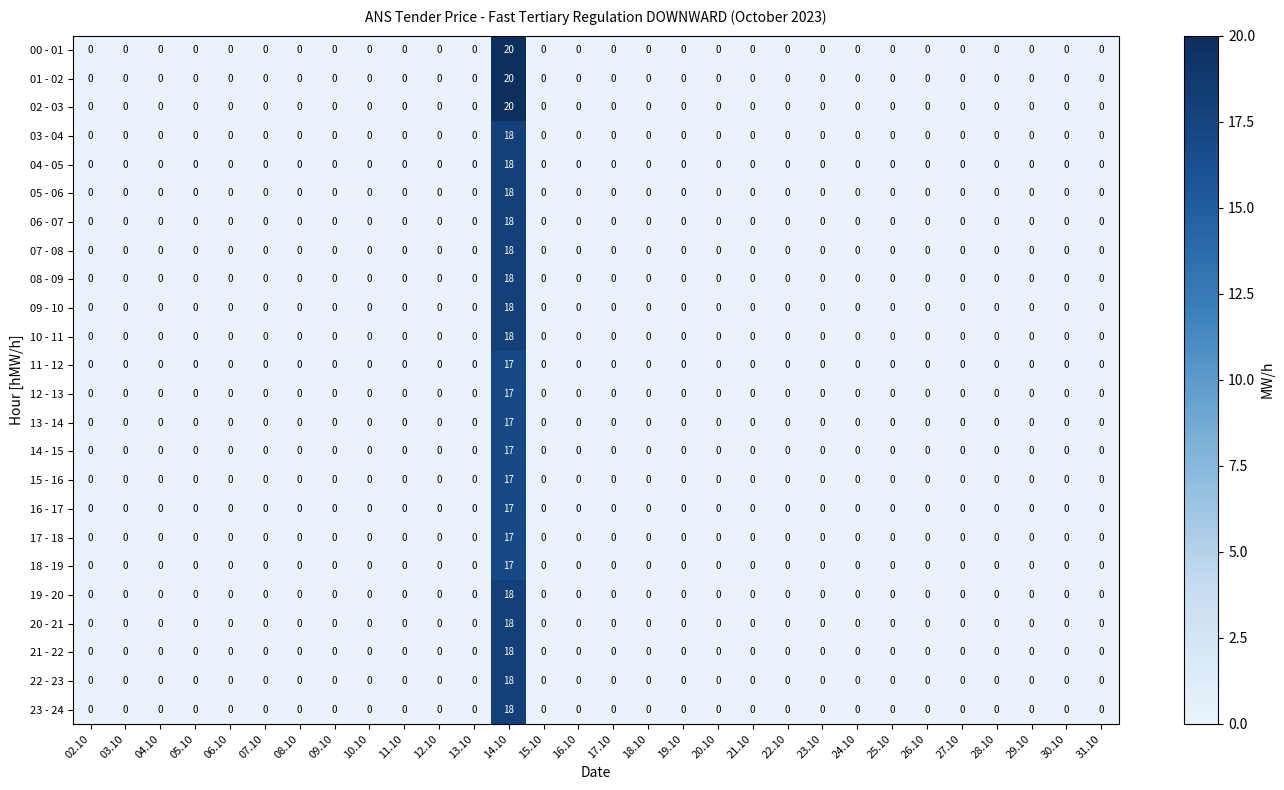

What is the sum of all 10 - 11 values?

18